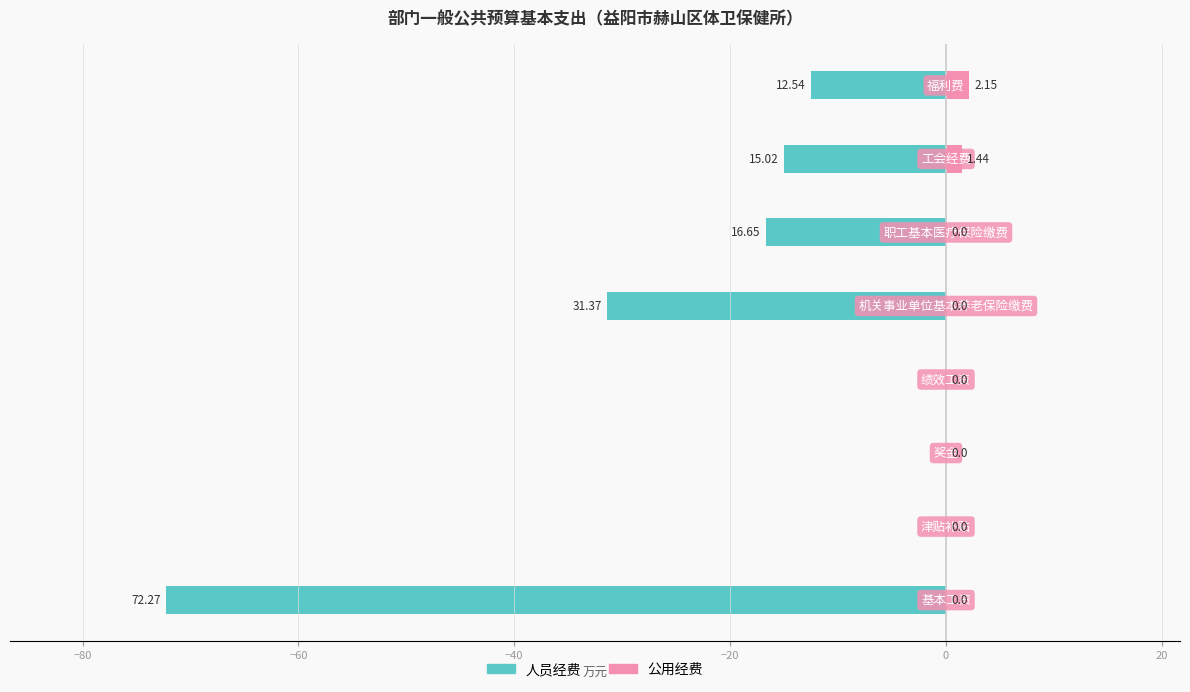

Rank the series by their maximum value, from lowest to highest.

人员经费, 公用经费